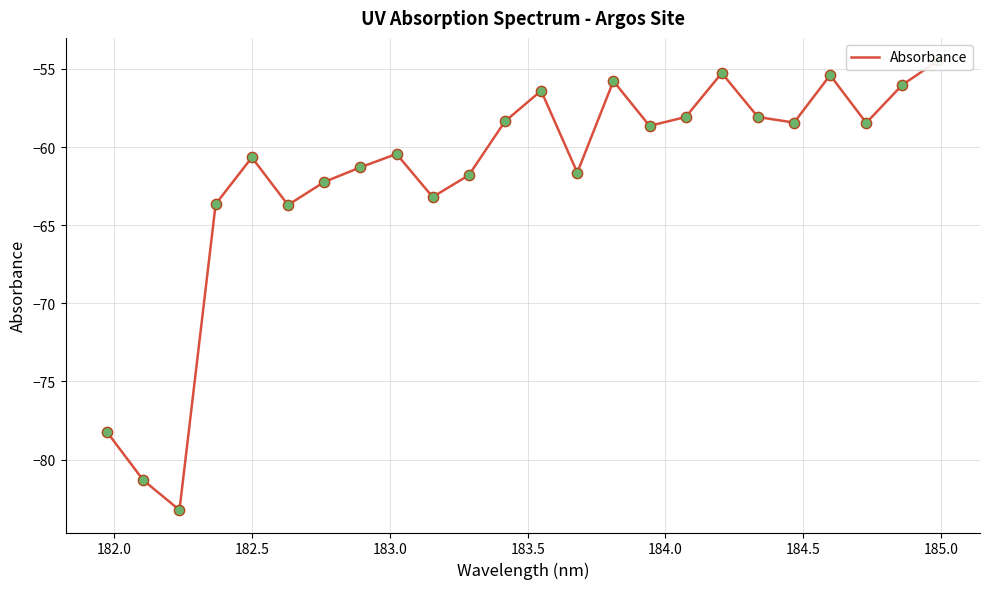

Between 182.0 and 184.5, which is larger?

184.5